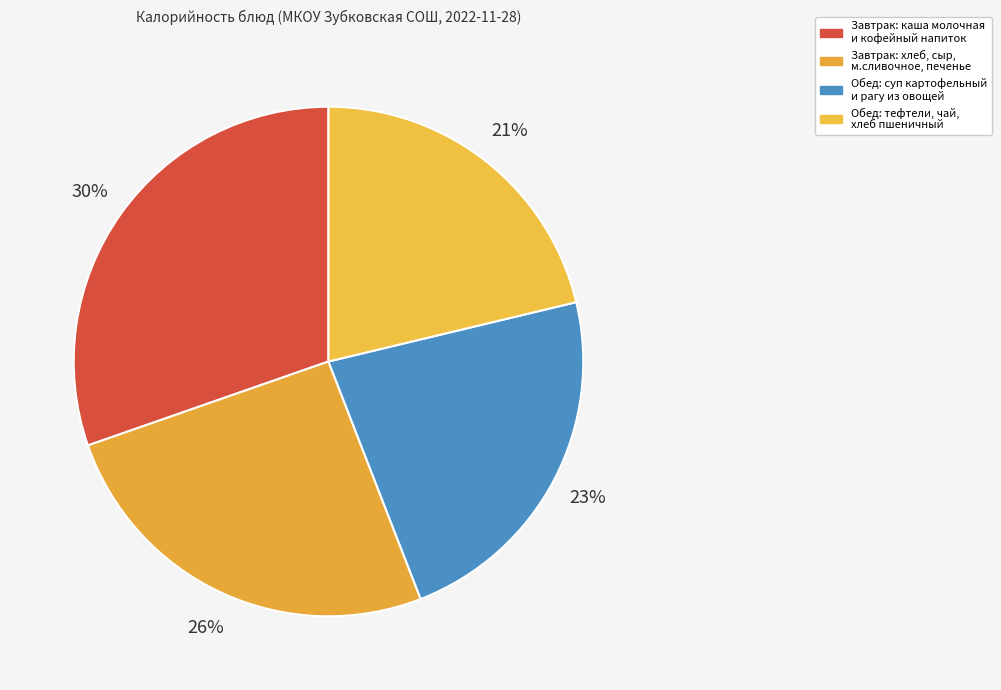

How many segments does this pie chart have?

4